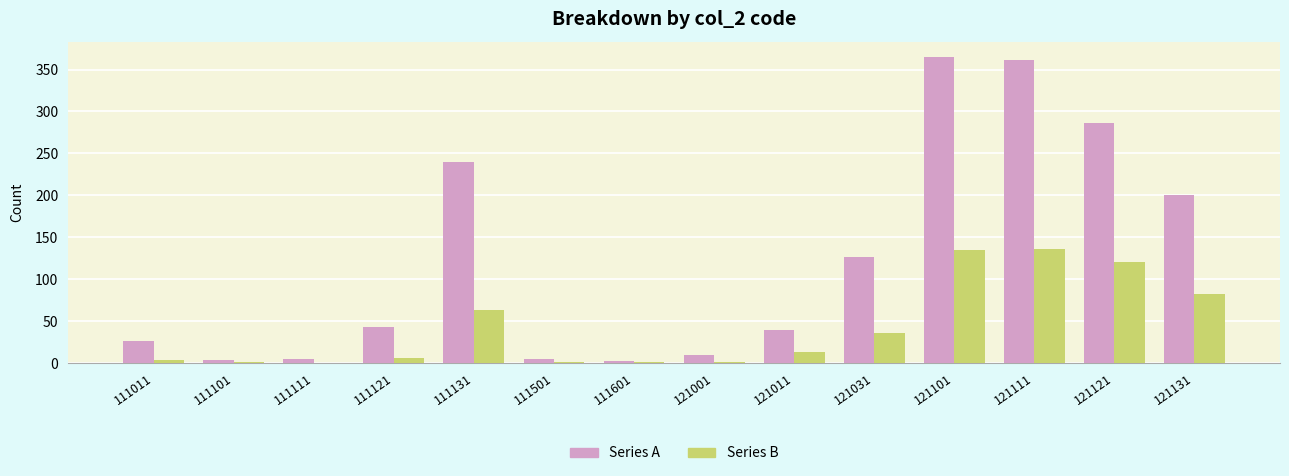

Is the value of Series A at 111011 greater than the value of Series B at 111131?

No